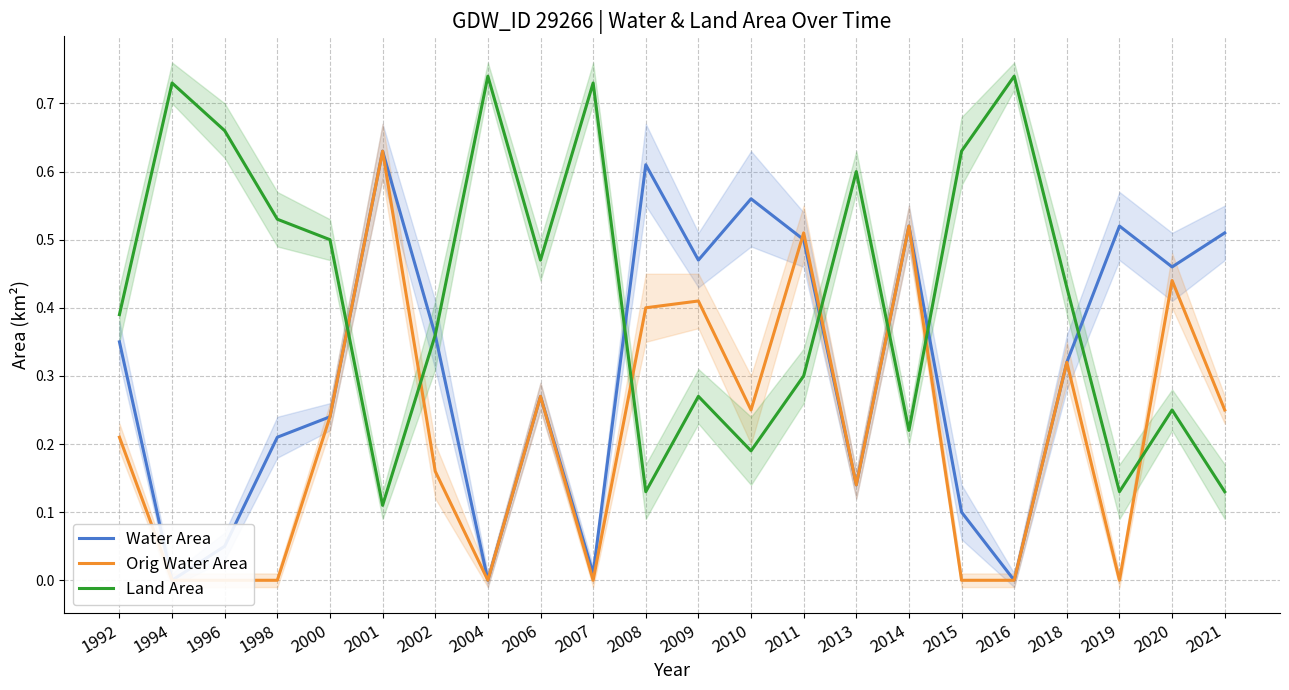

At which category is the sum across all series the highest?

2001